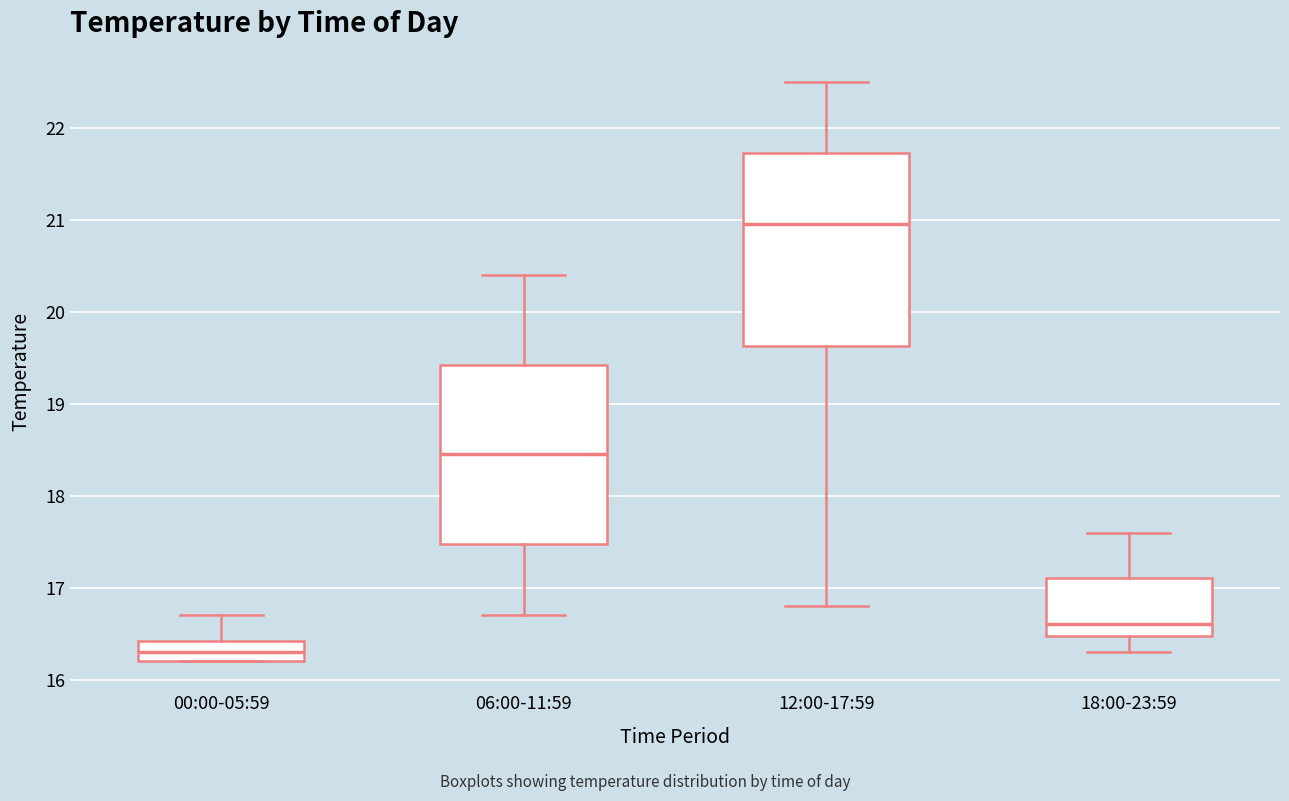

Which box is the tallest, from its lower edge to its upper edge?

12:00-17:59